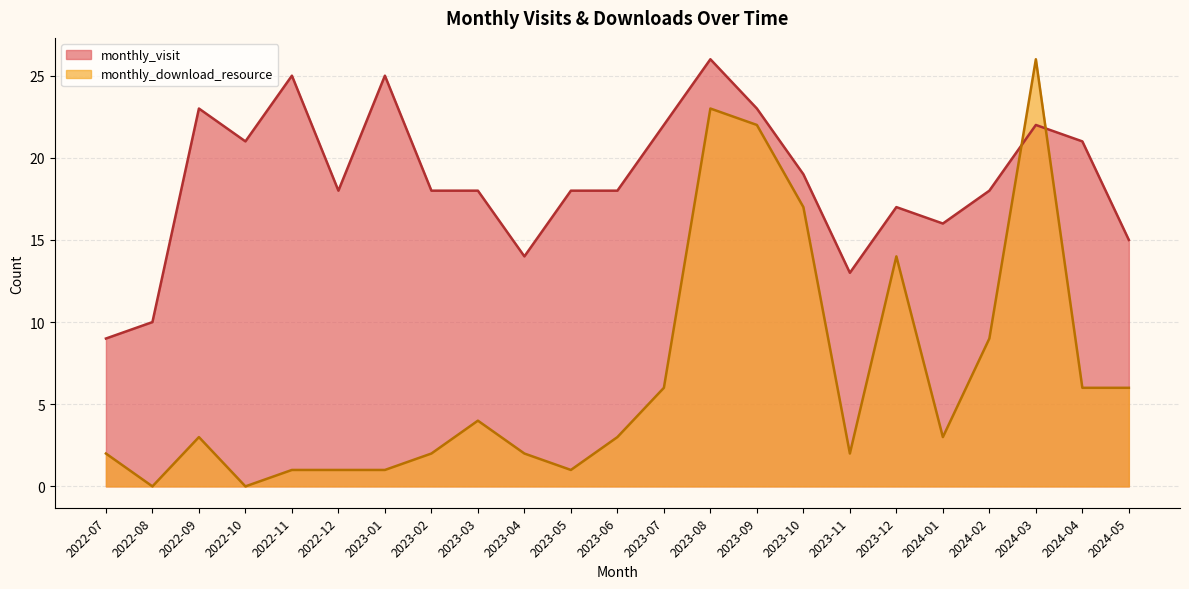

What is the value of the monthly_visit point at the 3rd from the left?

23